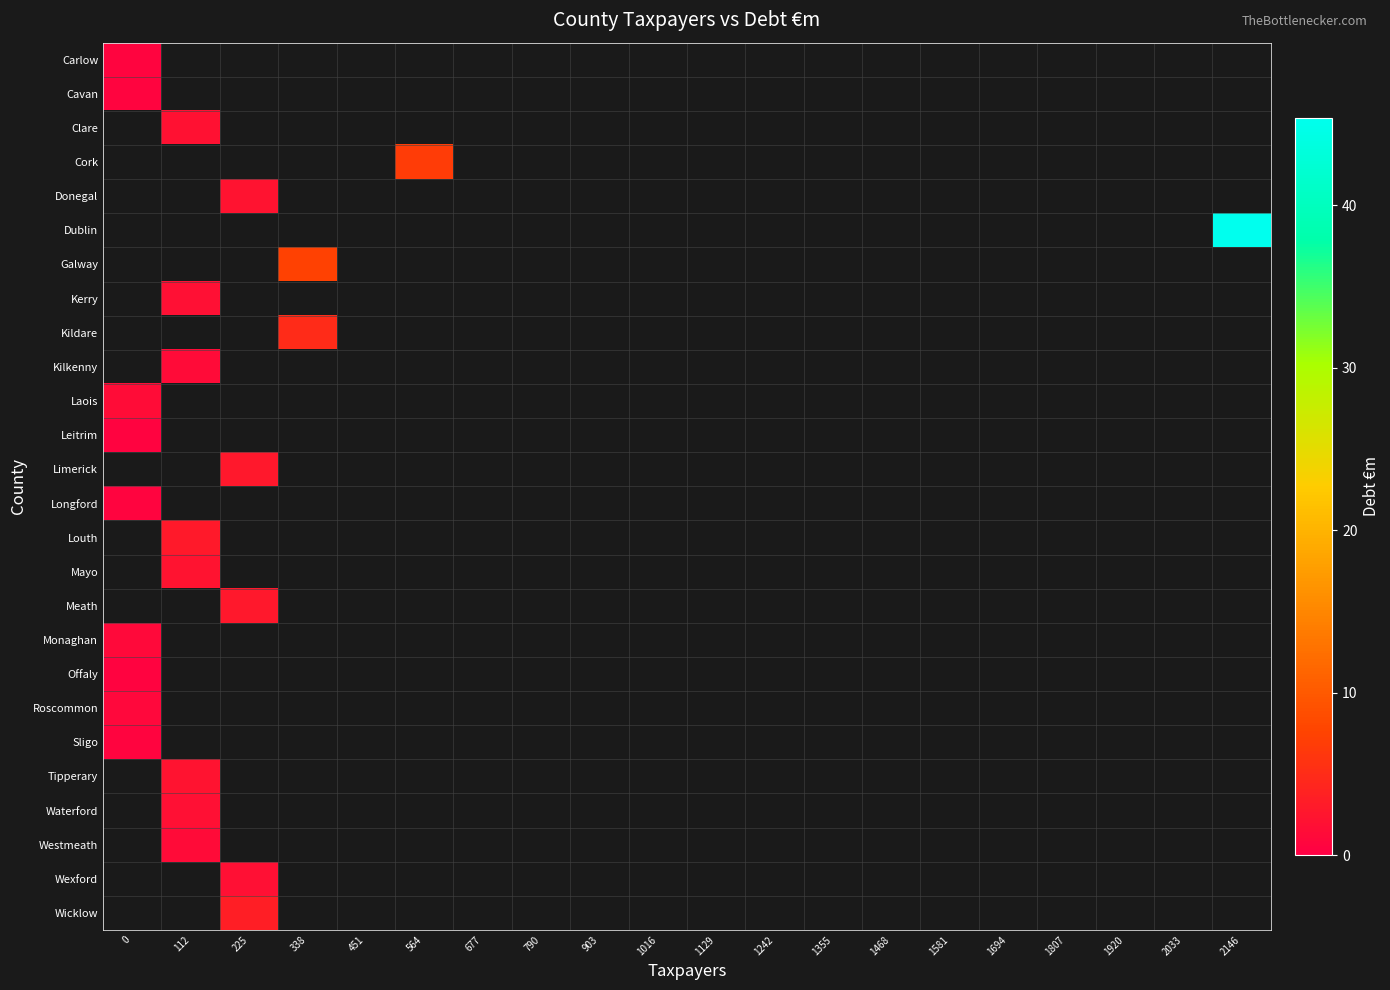

Count the number of categories in the chart.

20